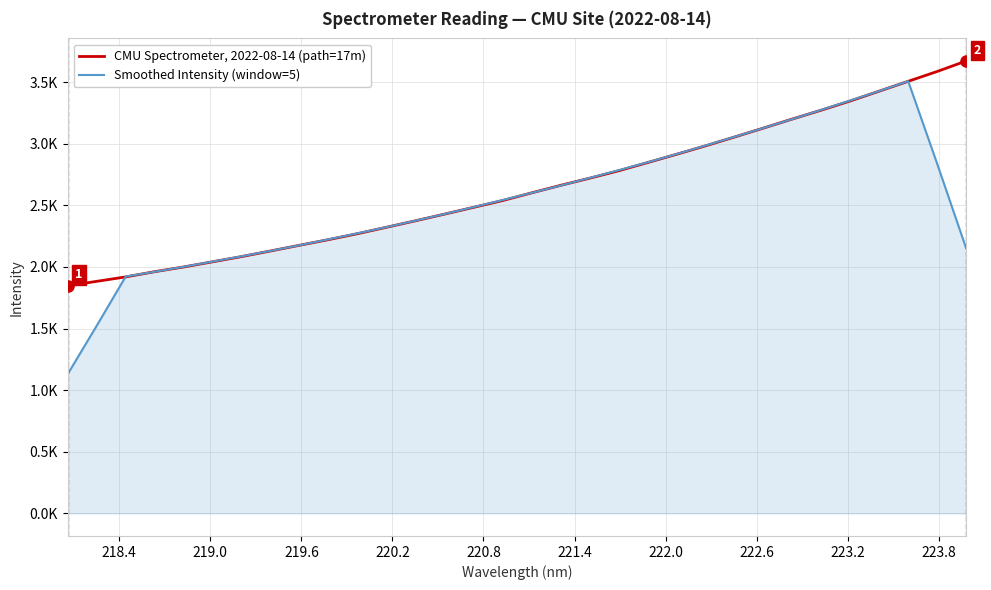

Does the chart have visible grid lines?

Yes